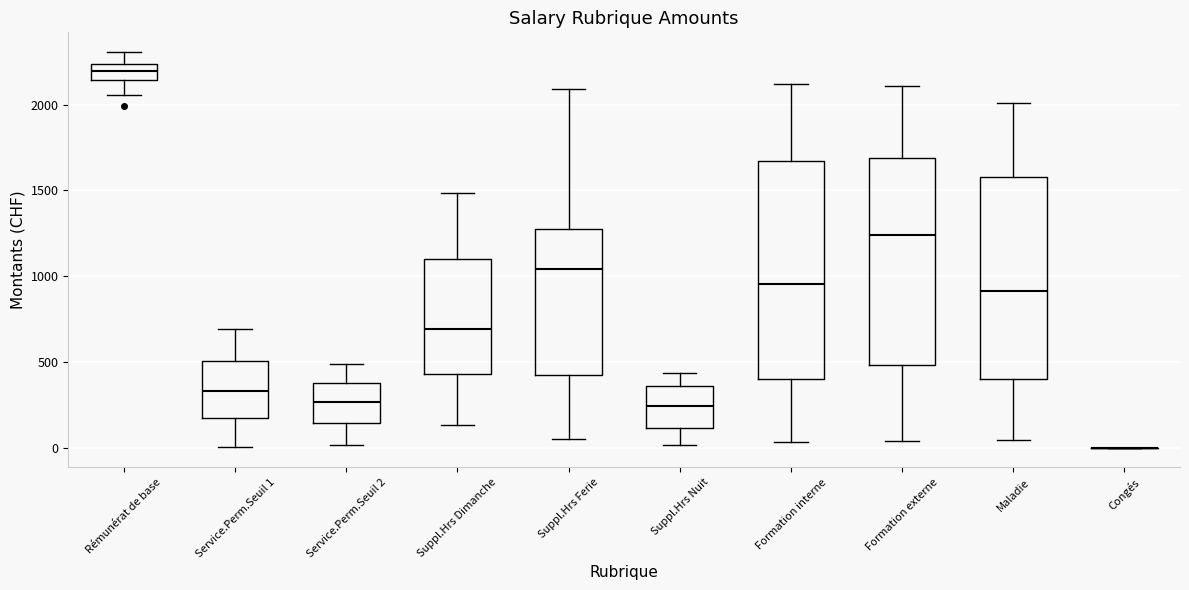

Reading left to right, read every box against the y-axis: the position of its median line, the range the box covers, and the ends of its whiskers. The values are not printed on the chart, so give them approximately, as read against the axis.

Rémunérat de base: median 2200, box 2150 to 2250, whiskers 2050 to 2300
Service.Perm.Seuil 1: median 350, box 150 to 500, whiskers 0 to 700
Service.Perm.Seuil 2: median 250, box 150 to 350, whiskers 0 to 500
Suppl.Hrs Dimanche: median 700, box 450 to 1100, whiskers 150 to 1500
Suppl.Hrs Ferie: median 1050, box 450 to 1250, whiskers 50 to 2100
Suppl.Hrs Nuit: median 250, box 100 to 350, whiskers 0 to 450
Formation interne: median 950, box 400 to 1650, whiskers 50 to 2100
Formation externe: median 1250, box 500 to 1700, whiskers 50 to 2100
Maladie: median 900, box 400 to 1600, whiskers 50 to 2000
Congés: box collapsed to a line at 0, whiskers 0 to 0